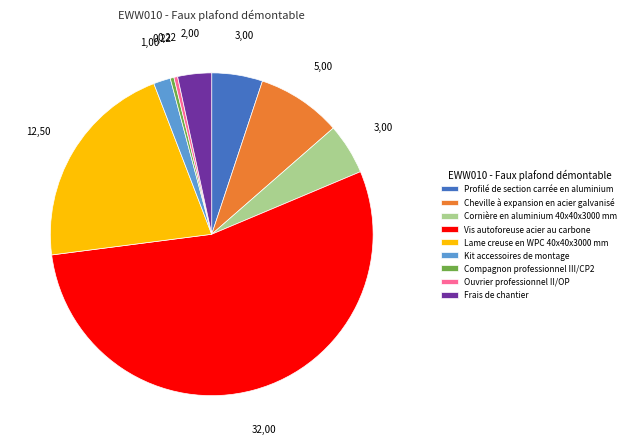

Which slice is the largest?

Vis autoforeuse acier au carbone